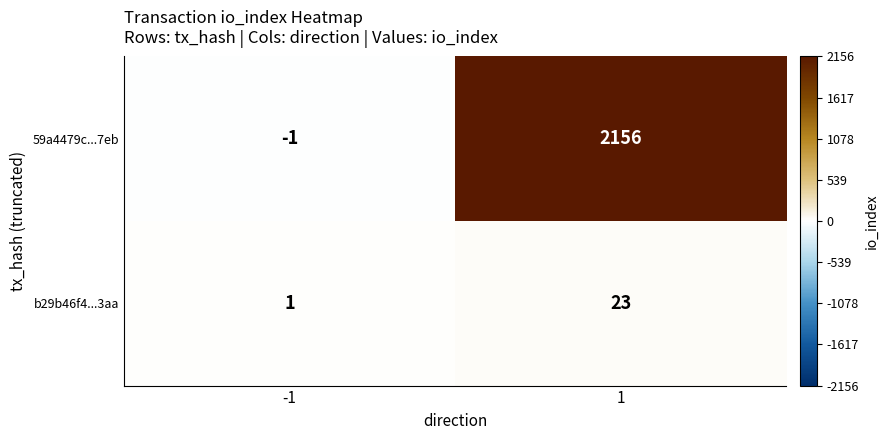

Which series has the largest range (max minus min)?

59a4479c...7eb